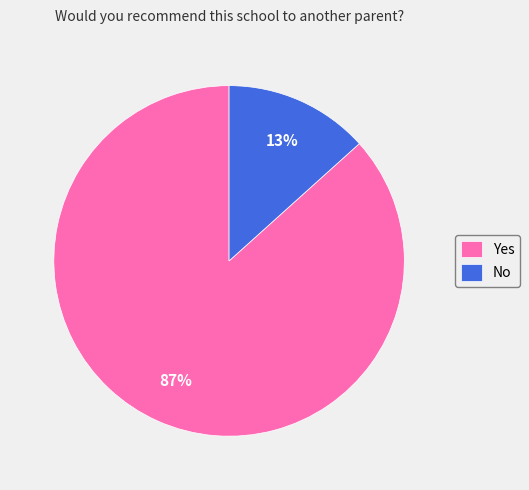

What percentage is the No slice, to the nearest percent?

13%